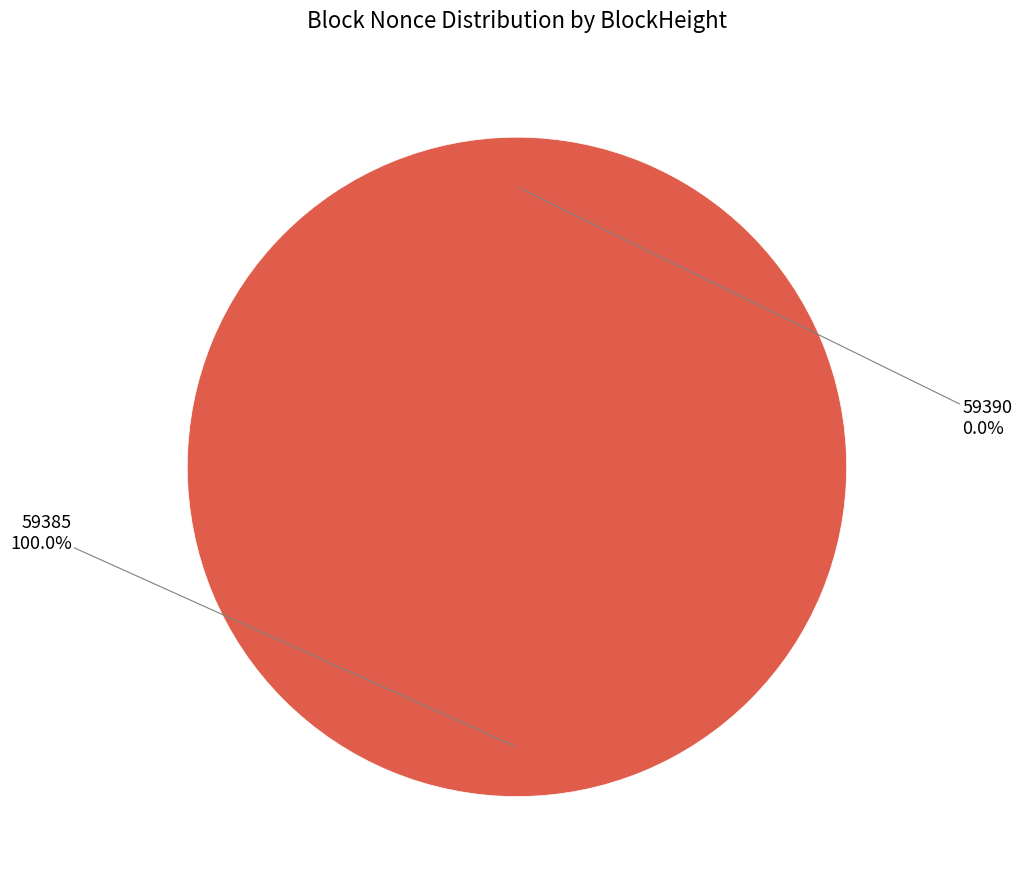

Which category has the biggest portion of the pie?

59385